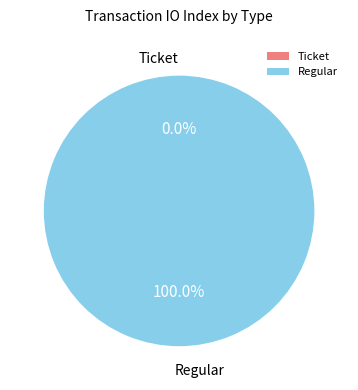

The Regular slice represents 92% of the pie. True or false?

False